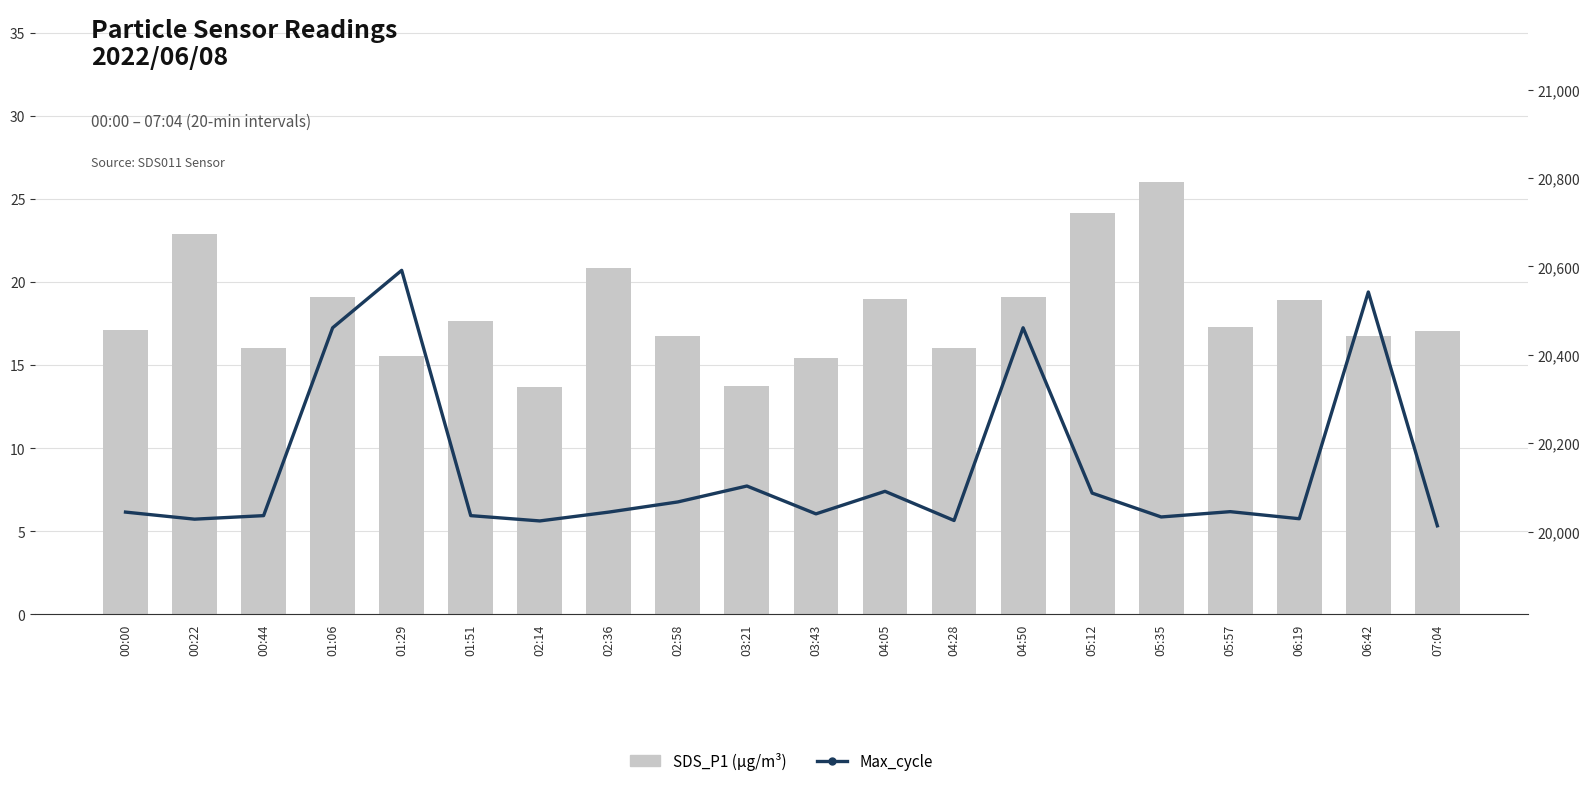

True or false: Max_cycle has a value of 20542.0 at 06:42.

True